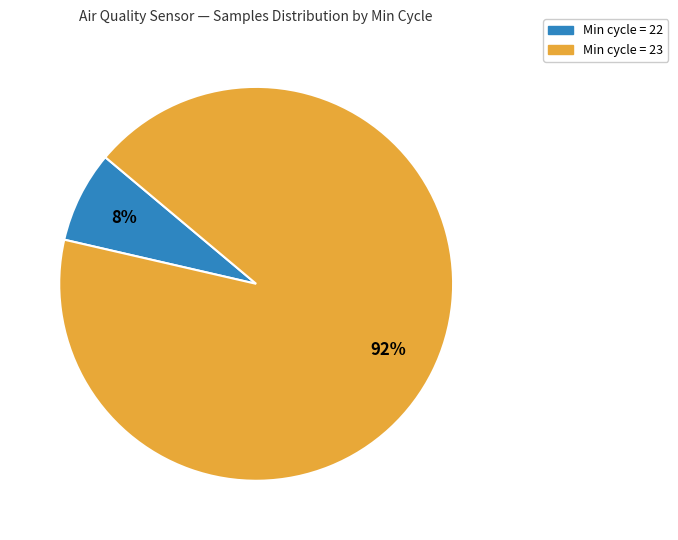

Is there any slice that represents more than half of the pie?

Yes